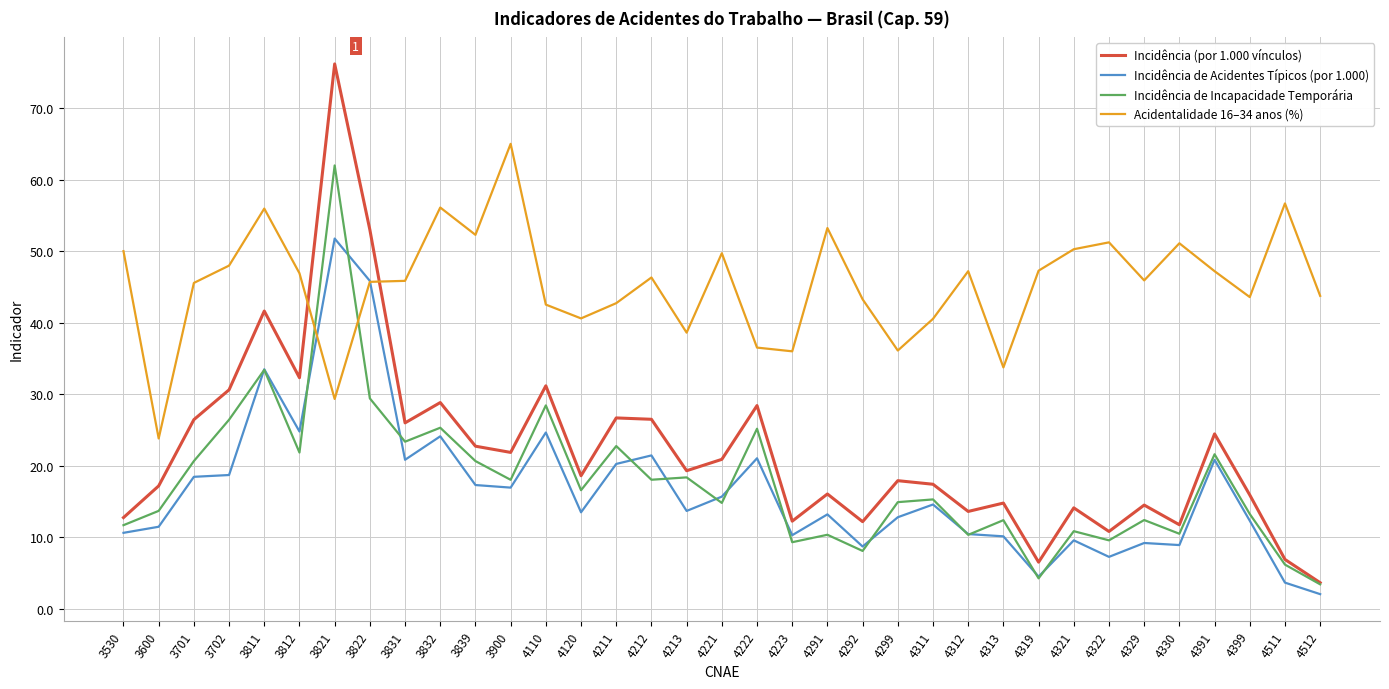

True or false: Incidência (por 1.000 vínculos) and Incidência de Acidentes Típicos (por 1.000) cross at least once.

False